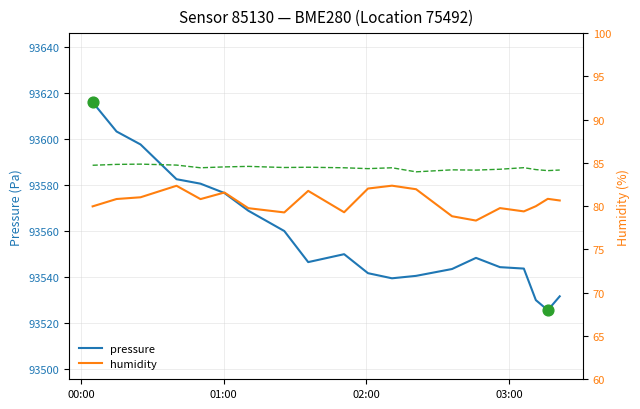

At how many categories does at least one series exceed 53898?

20